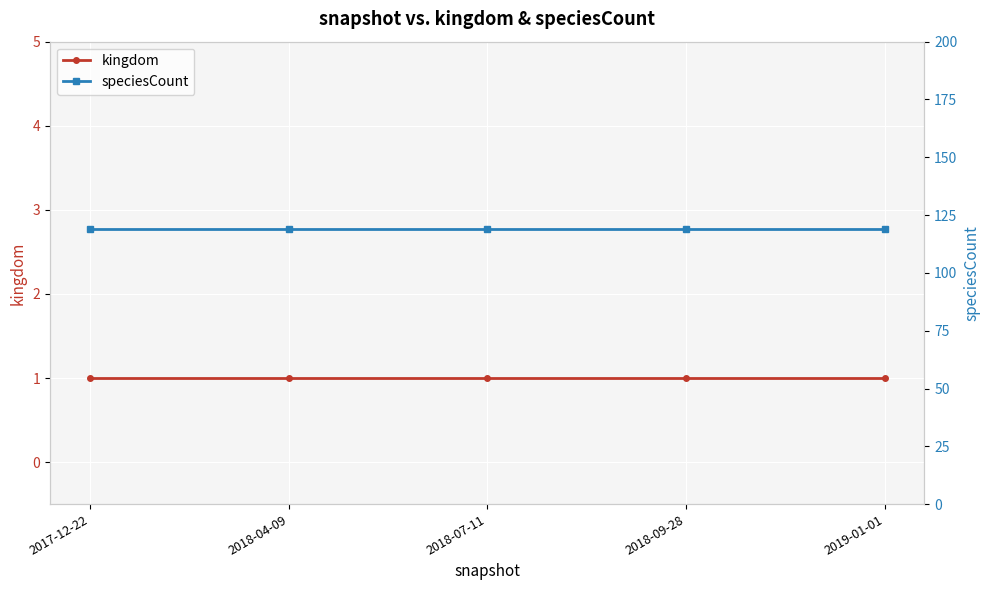

What is the average value of the kingdom series?

1